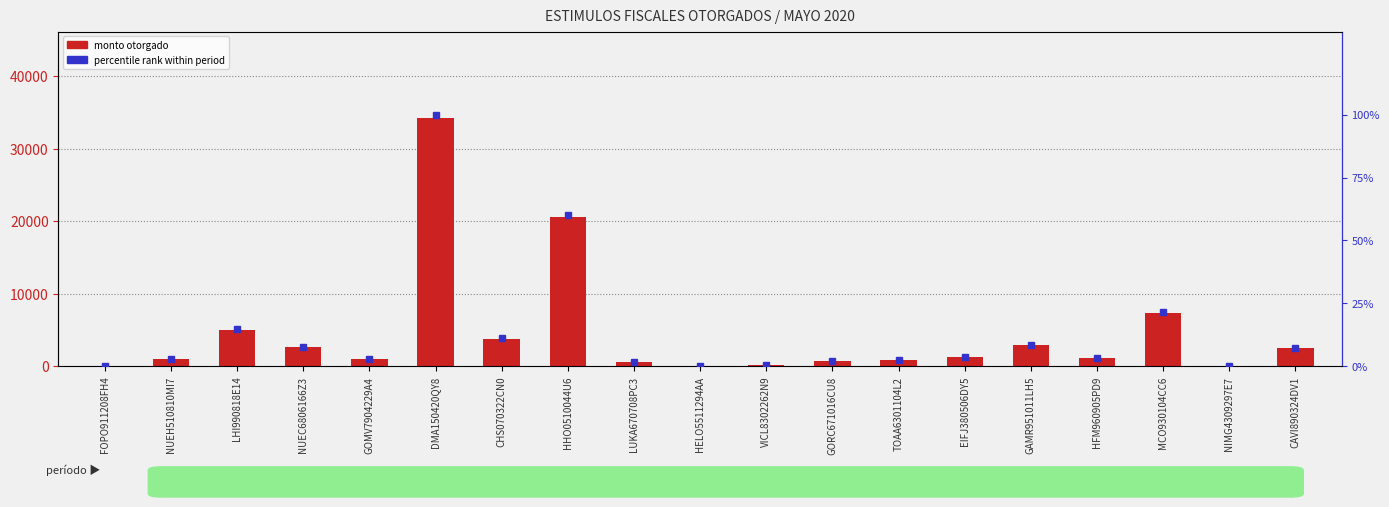

What is the label of the 3rd bar from the left?

LHI990818E14